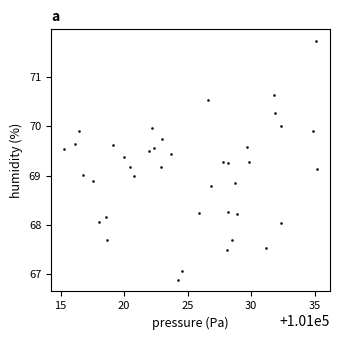

What is the range of Y values (max minus min)?

4.8